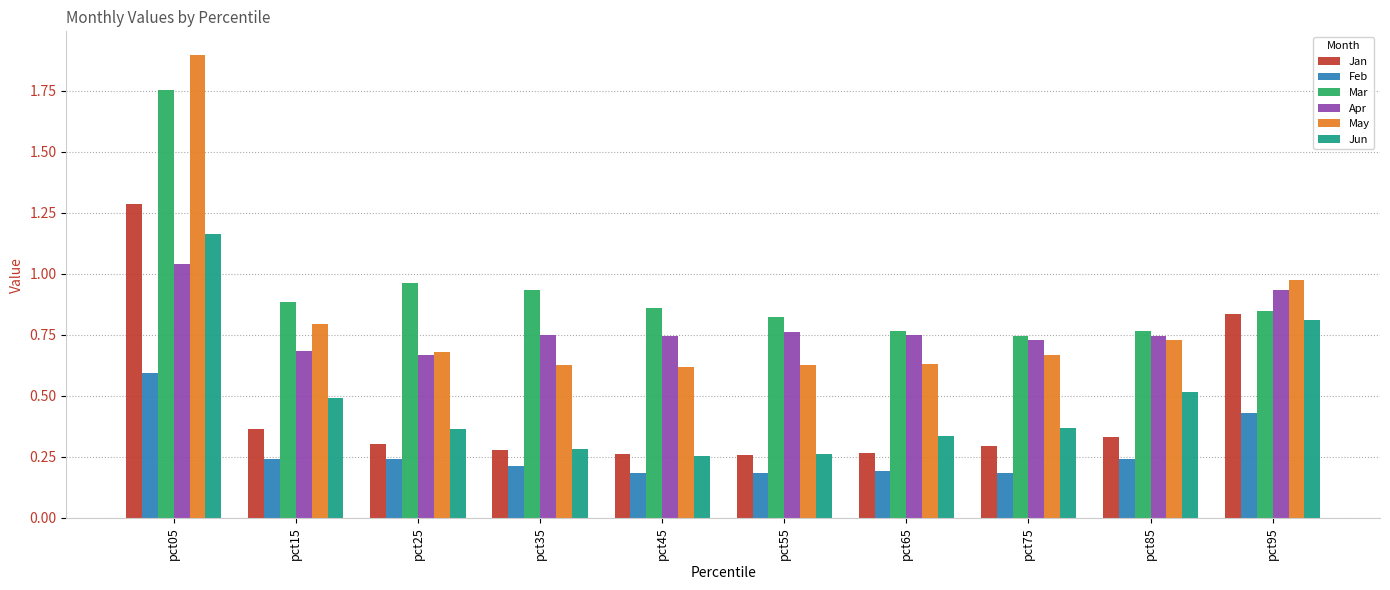

Which category has the highest value in the Jun series?

pct05